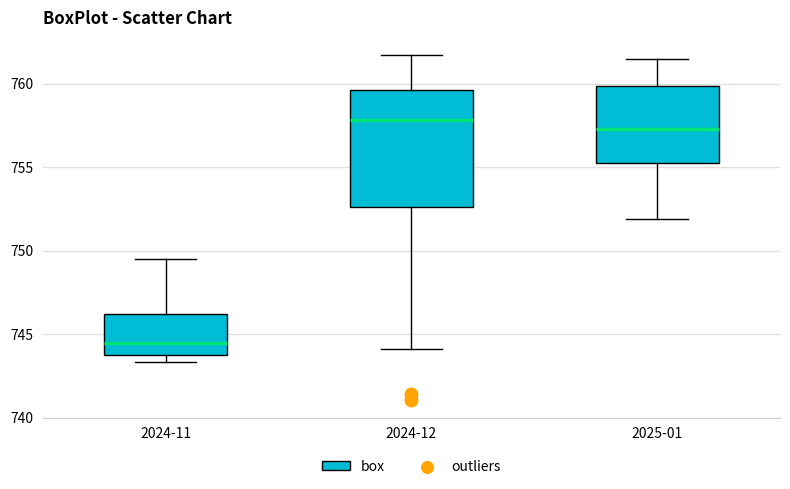

Which box has the lowest median line?

2024-11